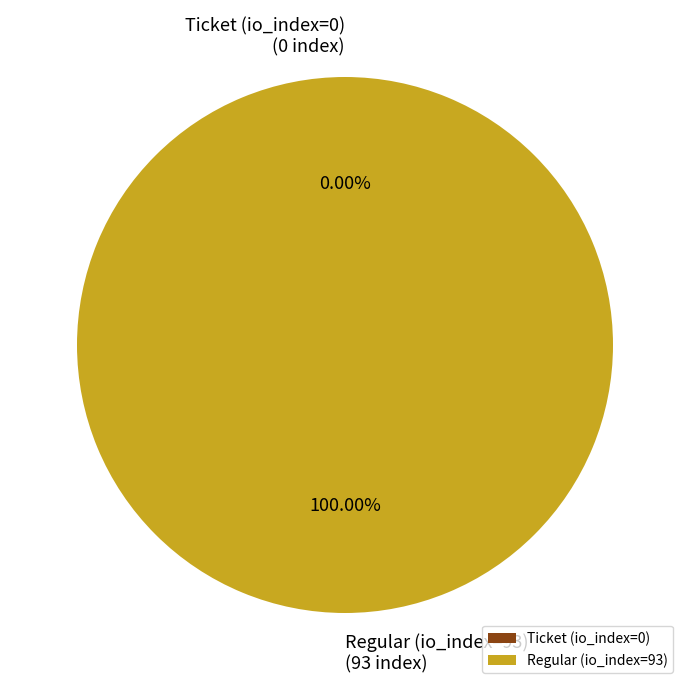

True or false: Ticket (io_index=0) accounts for 0% of the total.

True